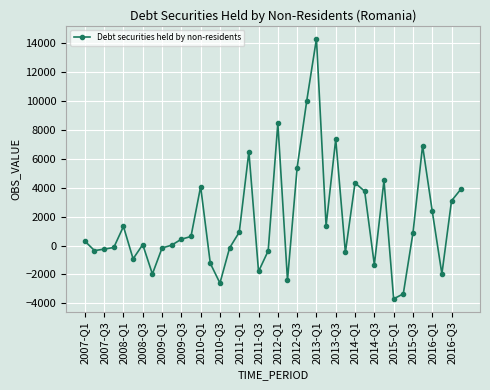

True or false: there are more than 1 points higher than both neighbors.

True